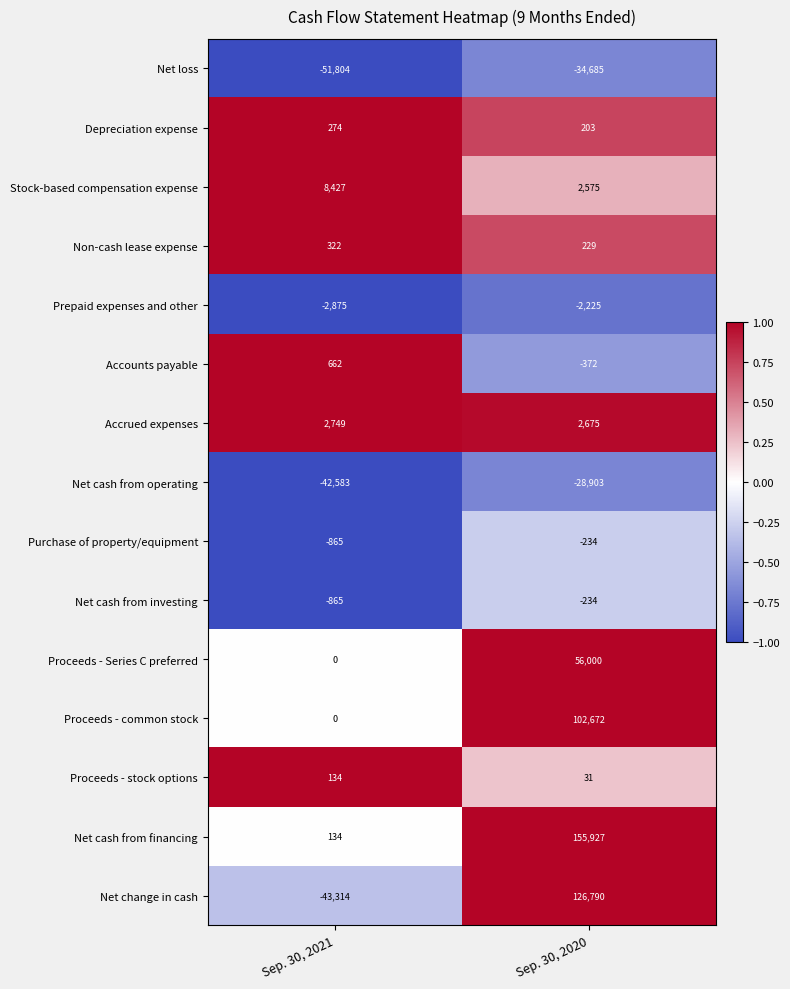

Reading right to left, list all the values displayed in this chart.

Net loss: -34685	-51804
Depreciation expense: 203	274
Stock-based compensation expense: 2575	8427
Non-cash lease expense: 229	322
Prepaid expenses and other: -2225	-2875
Accounts payable: -372	662
Accrued expenses: 2675	2749
Net cash from operating: -28903	-42583
Purchase of property/equipment: -234	-865
Net cash from investing: -234	-865
Proceeds - Series C preferred: 56000	0
Proceeds - common stock: 102672	0
Proceeds - stock options: 31	134
Net cash from financing: 155927	134
Net change in cash: 126790	-43314